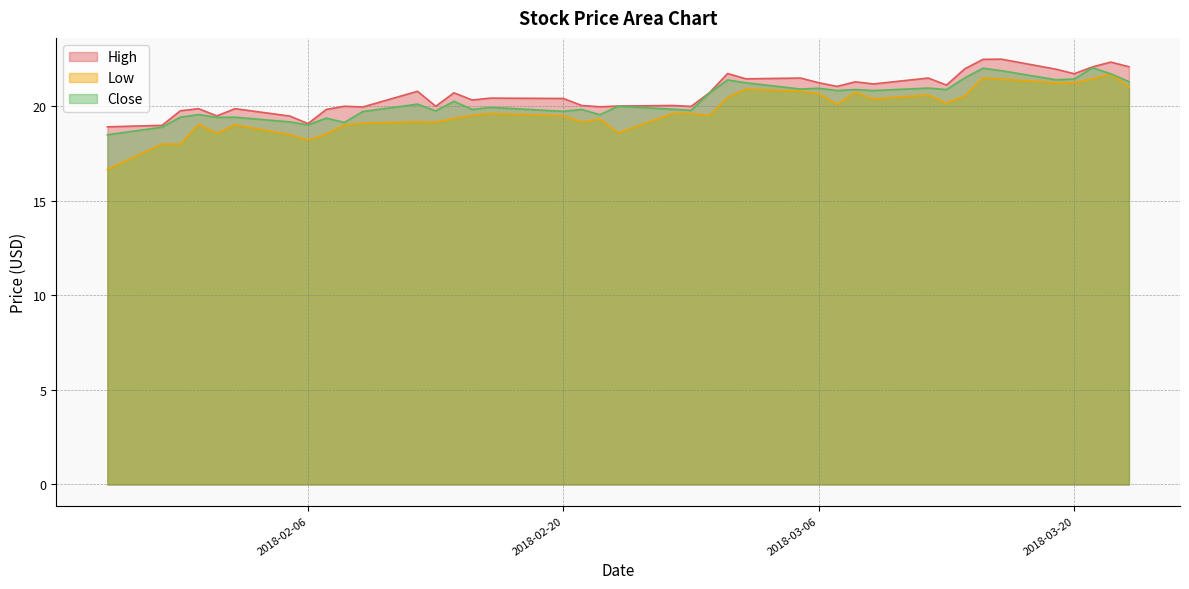

What is the maximum value for Close?

22.0